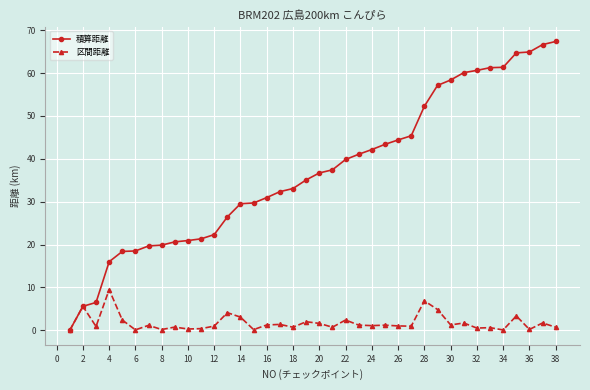

How many lines are shown in the chart?

2